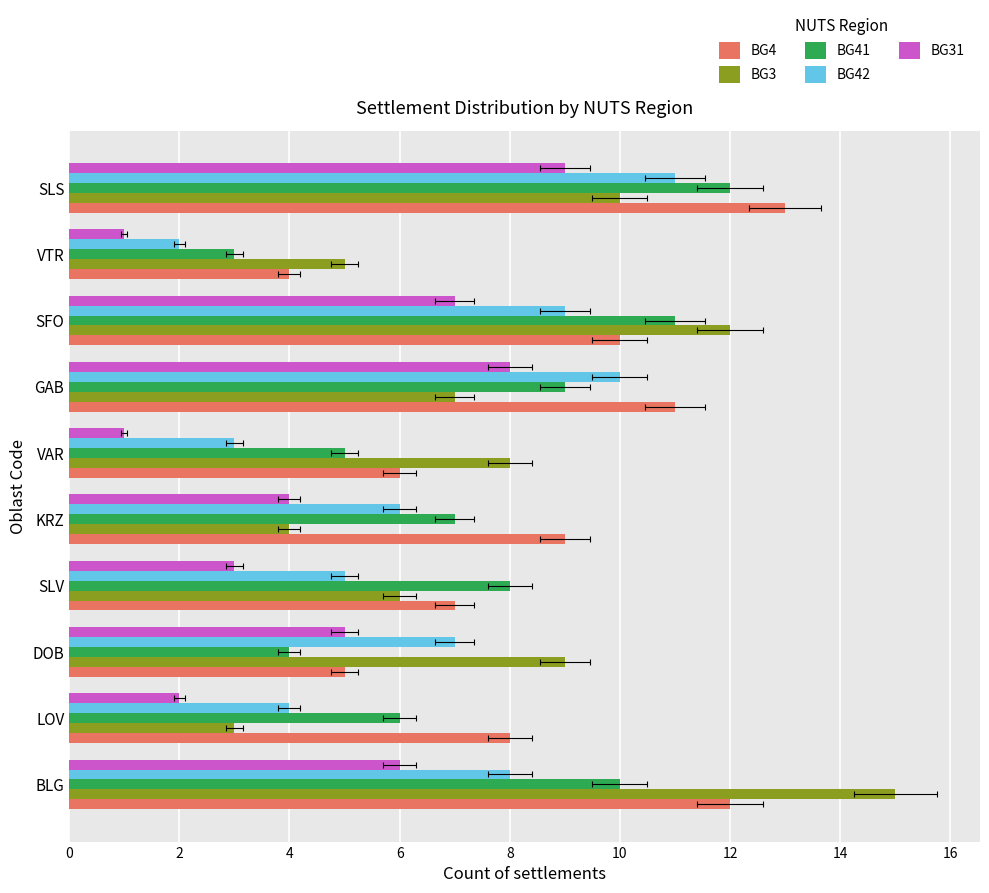

How many data points does each series have?

10